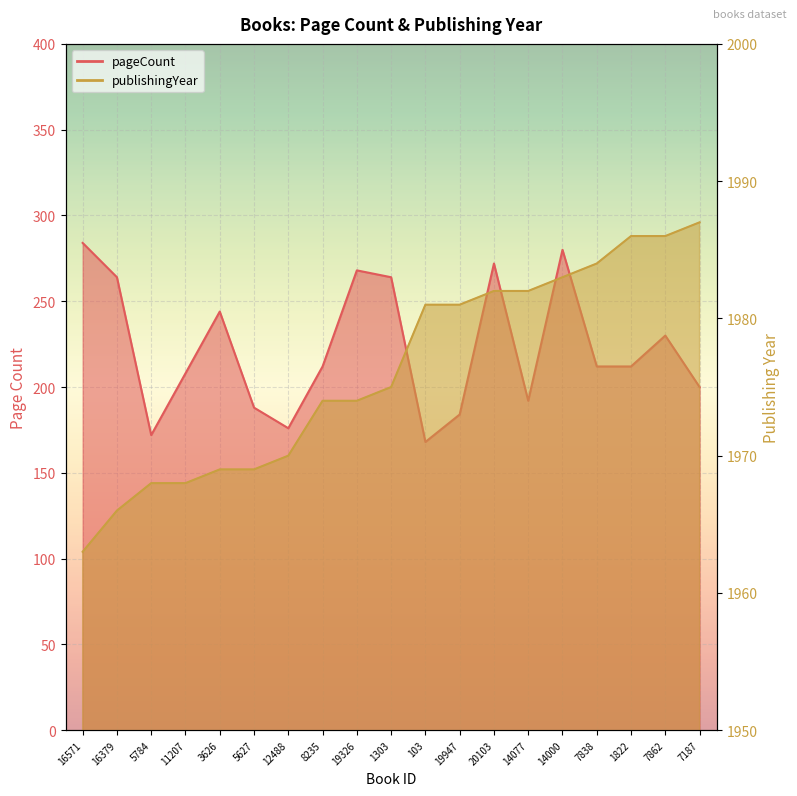

Rank the series by their maximum value, from lowest to highest.

pageCount, publishingYear